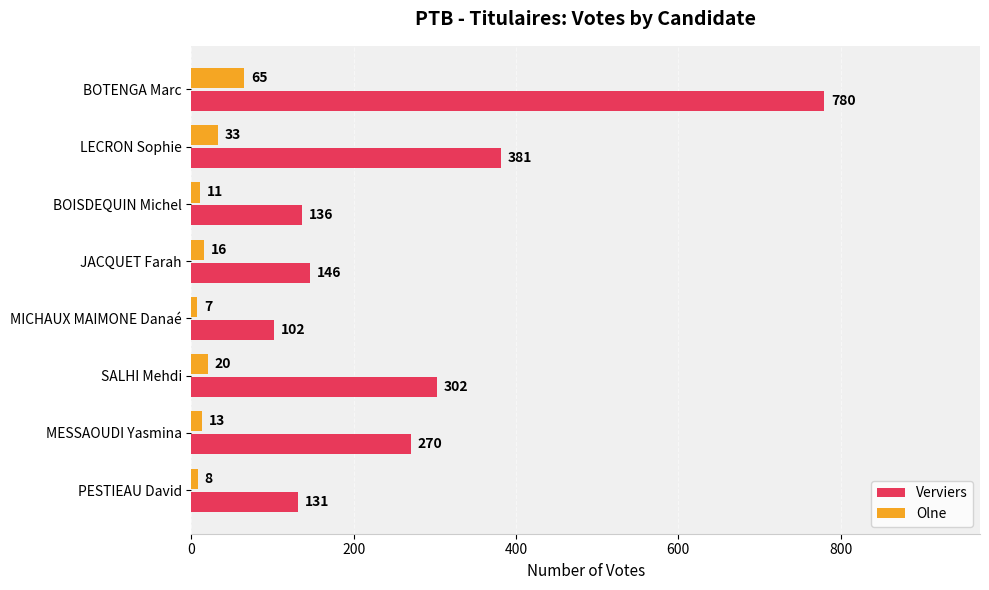

What is the difference between the highest and lowest values at LECRON Sophie?

348